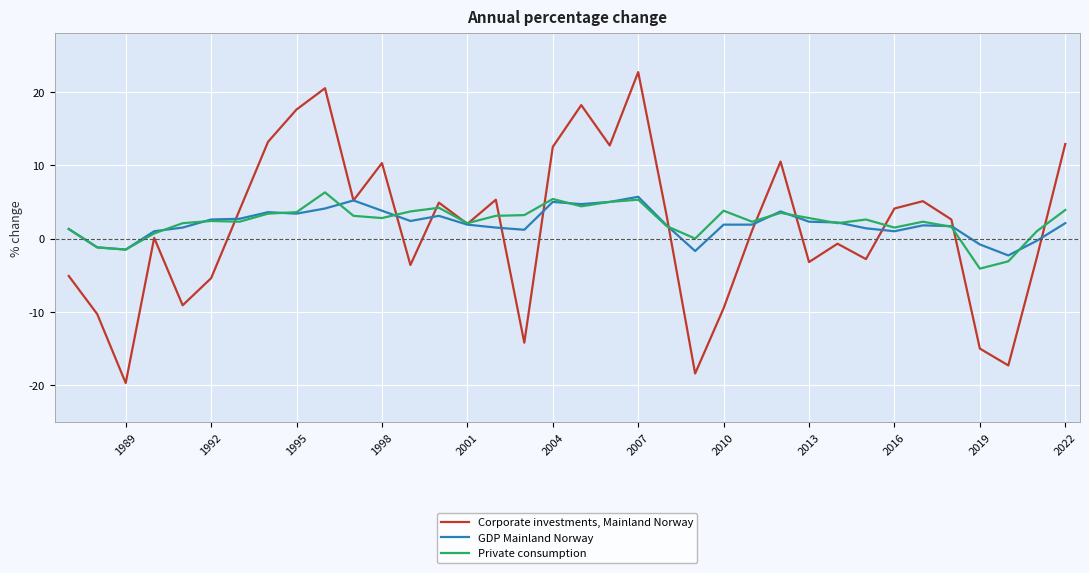

Which series has the widest spread of values?

Corporate investments, Mainland Norway